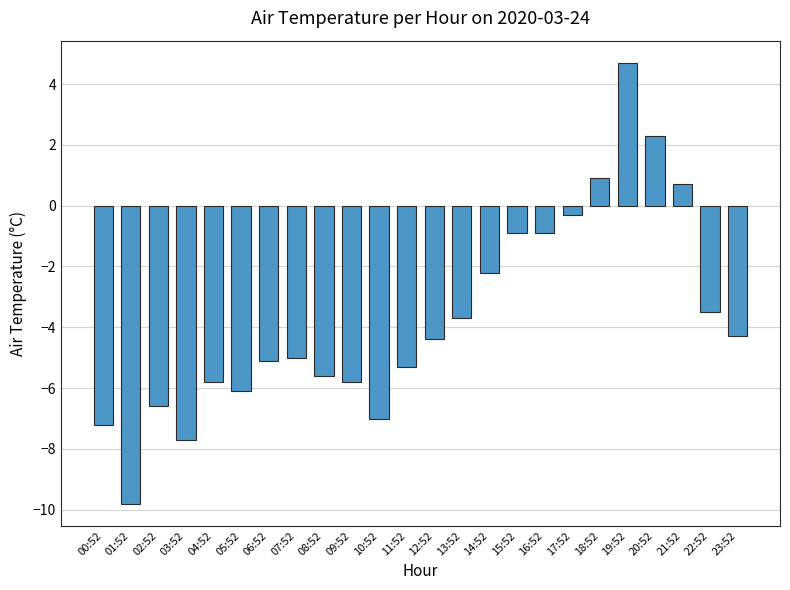

Is it true that the value at 03:52 is -7.7?

True